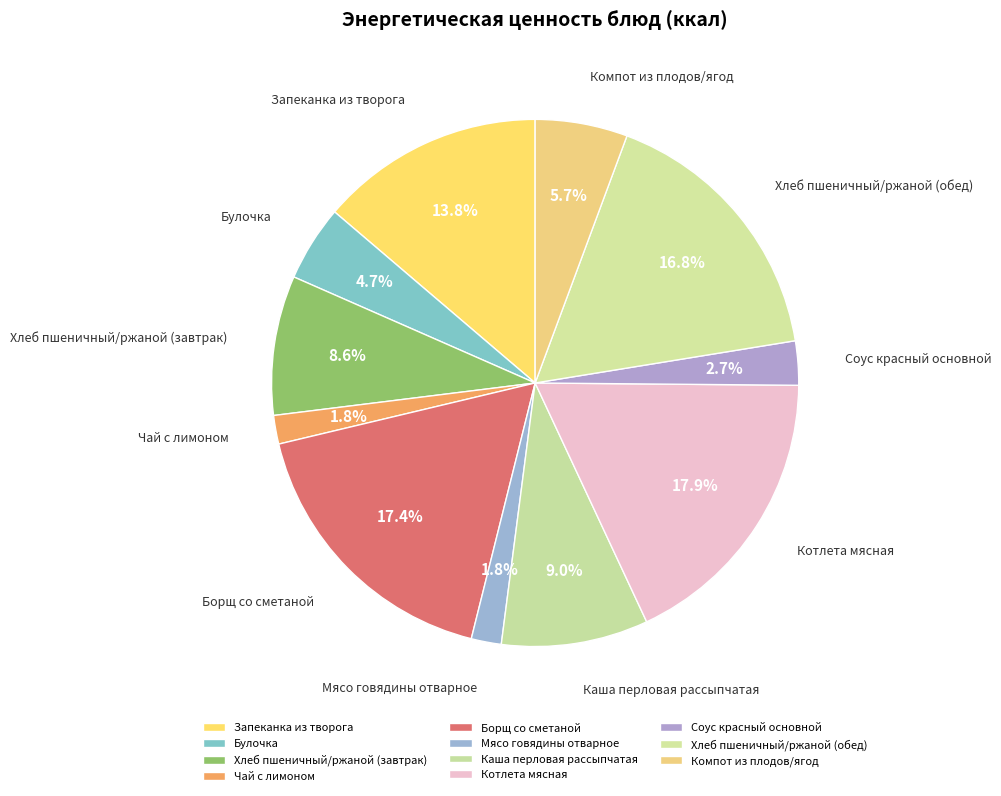

To the nearest percent, what portion does Запеканка из творога represent?

14%